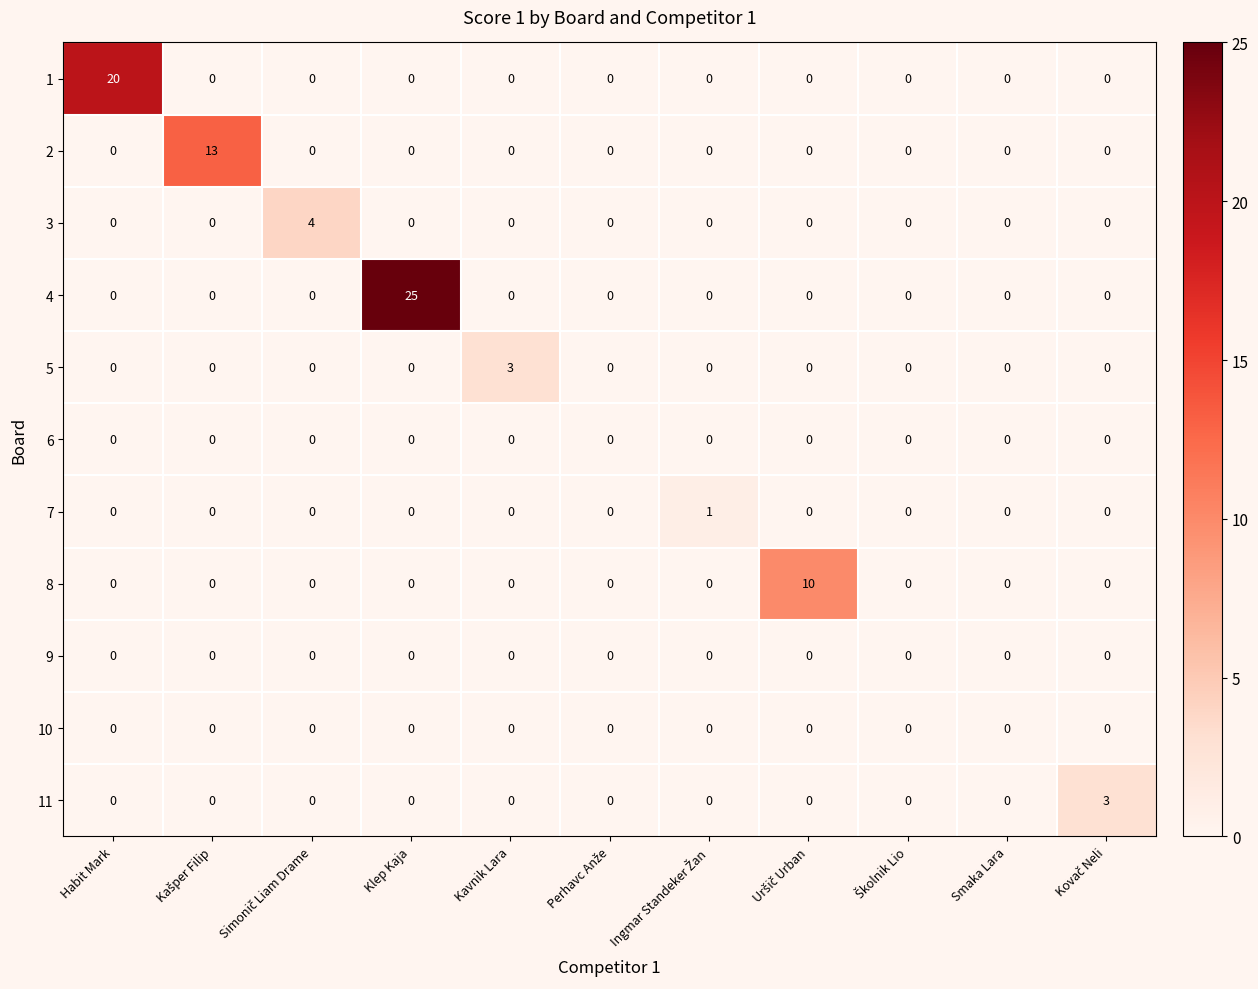

Which series has the largest range (max minus min)?

4